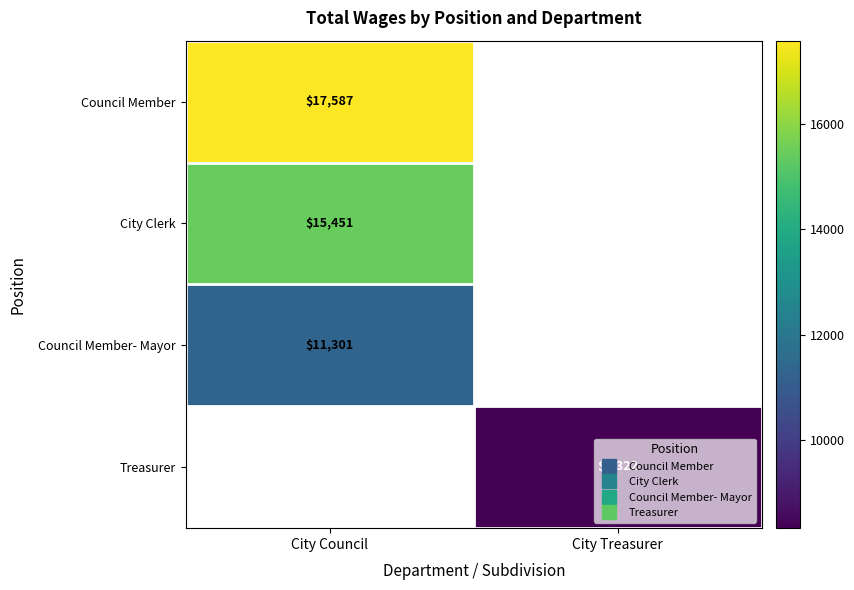

At how many categories does at least one series exceed 13823?

1